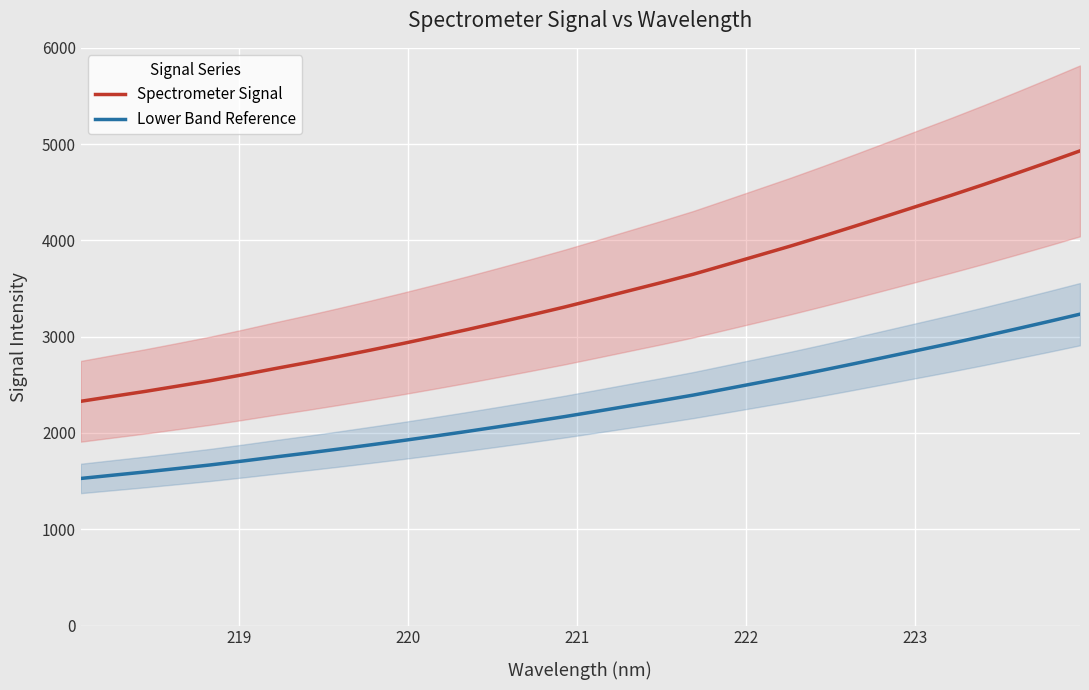

True or false: Lower Band Reference and Spectrometer Signal cross at least once.

False